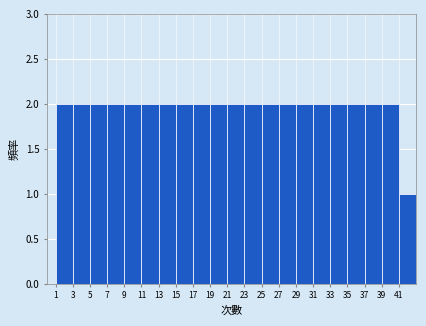

Reading left to right, transcribe this chart: for each bar, give the range it covers on the x-axis and its height. The values are not printed on the chart, so give them approximately, as read against the axis.

1 to 3: 2
3 to 5: 2
5 to 7: 2
7 to 9: 2
9 to 11: 2
11 to 13: 2
13 to 15: 2
15 to 17: 2
17 to 19: 2
19 to 21: 2
21 to 23: 2
23 to 25: 2
25 to 27: 2
27 to 29: 2
29 to 31: 2
31 to 33: 2
33 to 35: 2
35 to 37: 2
37 to 39: 2
39 to 41: 2
41 to 43: 1